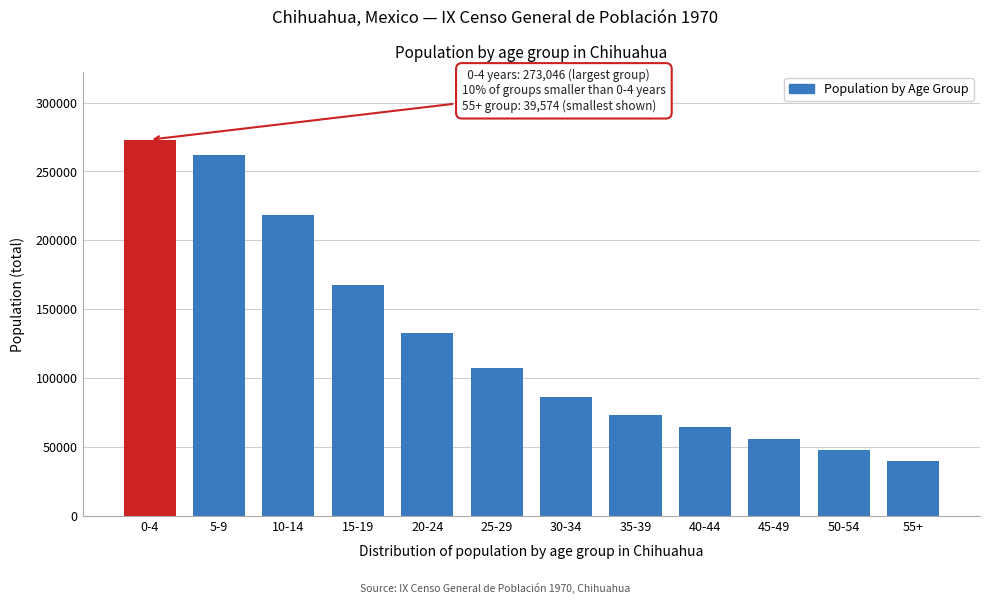

Reading left to right, what are all the values shown in this chart?

273046	261622	218730	167752	132792	107157	86203	73615	64872	55843	48062	39574